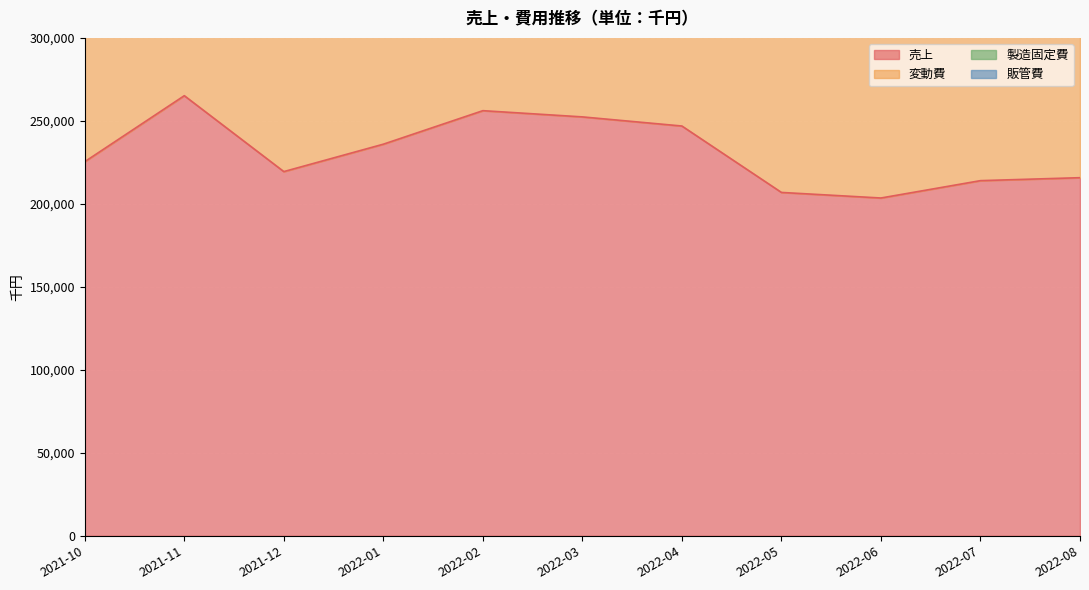

Reading right to left, what are all the values shown in this chart?

売上: 215772.8	213992.8	203534.0	206888.6	246903.2	252398.6	256149.0	235958.3	219444.1	265177.8	225421.6
変動費: 93428.6	124159.7	122604.9	106845.6	134146.1	126279.2	122518.5	102204.9	96484.3	147074.9	117814.5
製造固定費: 62344.3	62902.0	61081.5	59156.5	59510.9	57783.2	63866.3	58105.7	63611.0	59409.4	58710.8
販管費: 49029.9	51711.7	54422.8	51751.5	48823.8	47281.1	49867.8	71833.0	51914.1	49418.5	46931.6